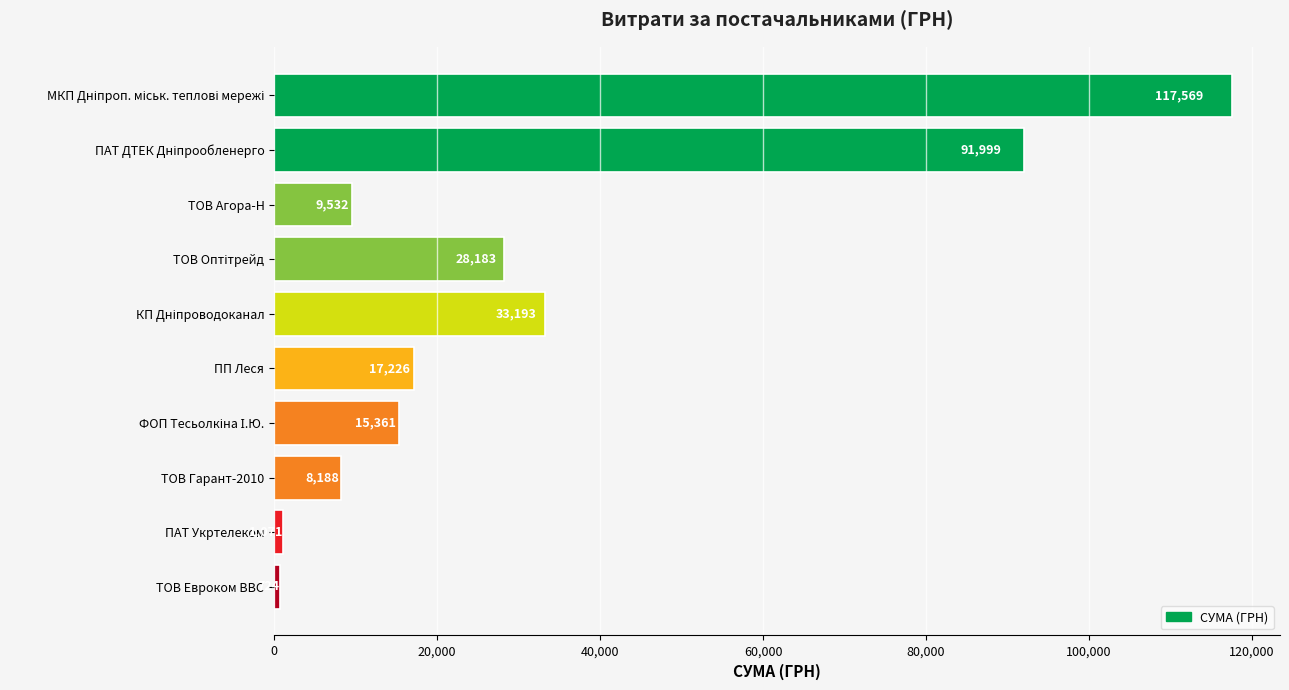

What is the greatest value displayed?

117568.8